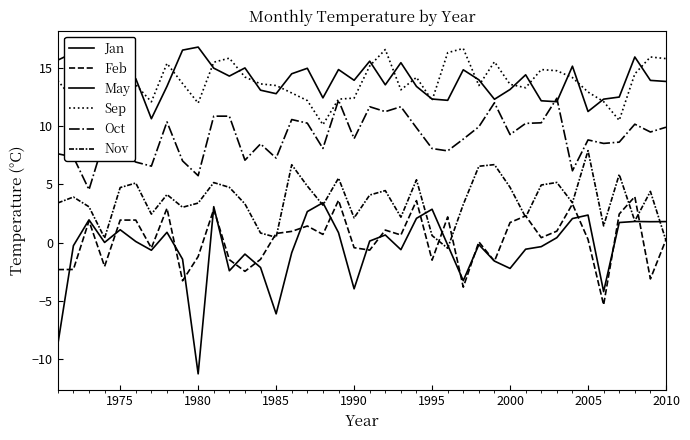

How many lines are shown in the chart?

6